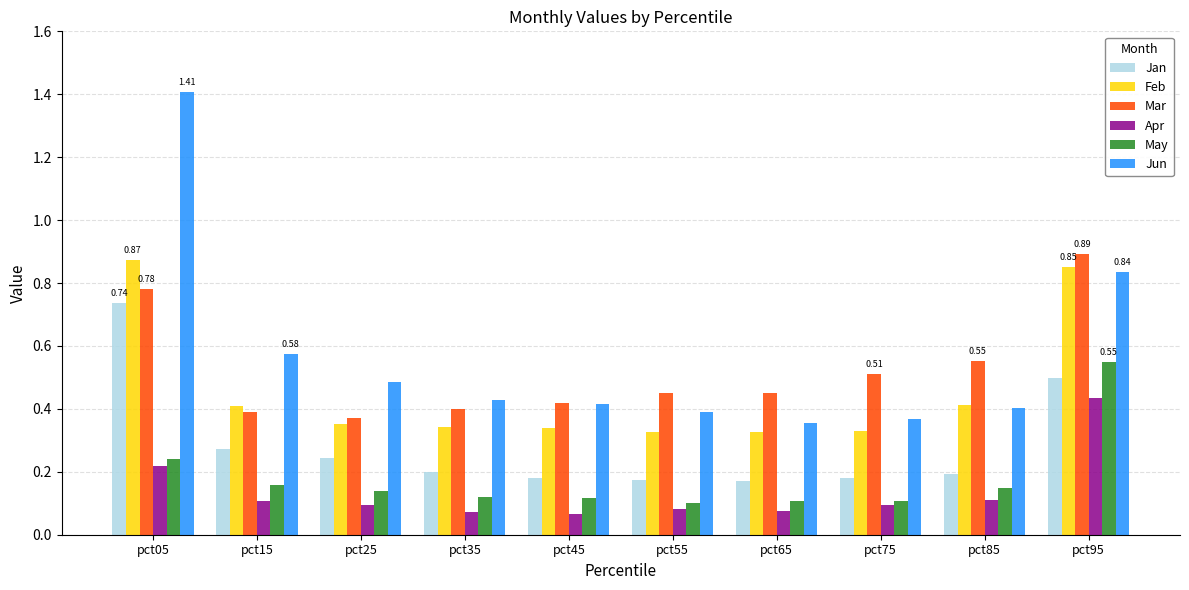

At which category is the sum across all series the highest?

pct05